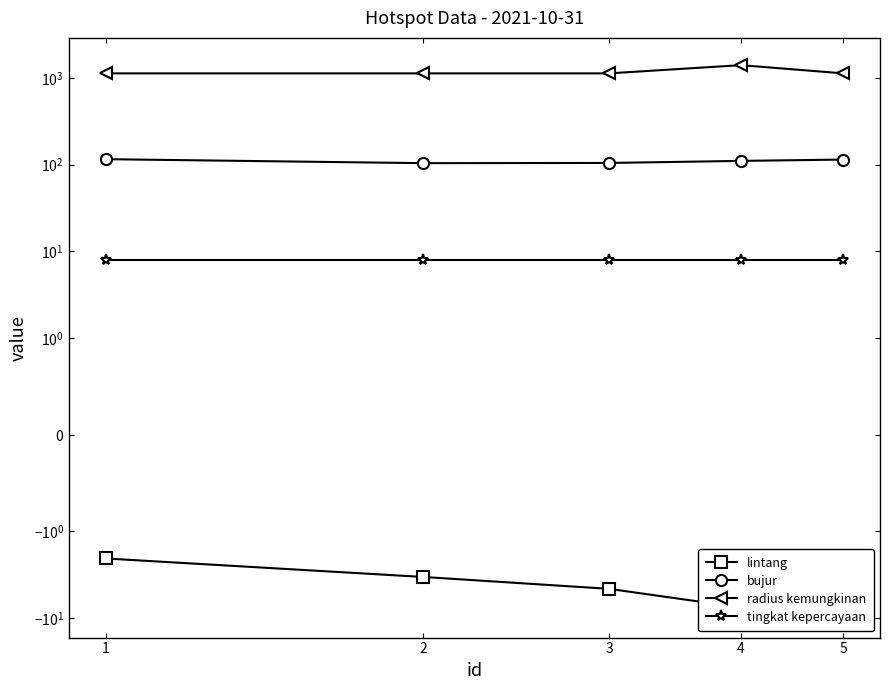

How many lines are shown in the chart?

4